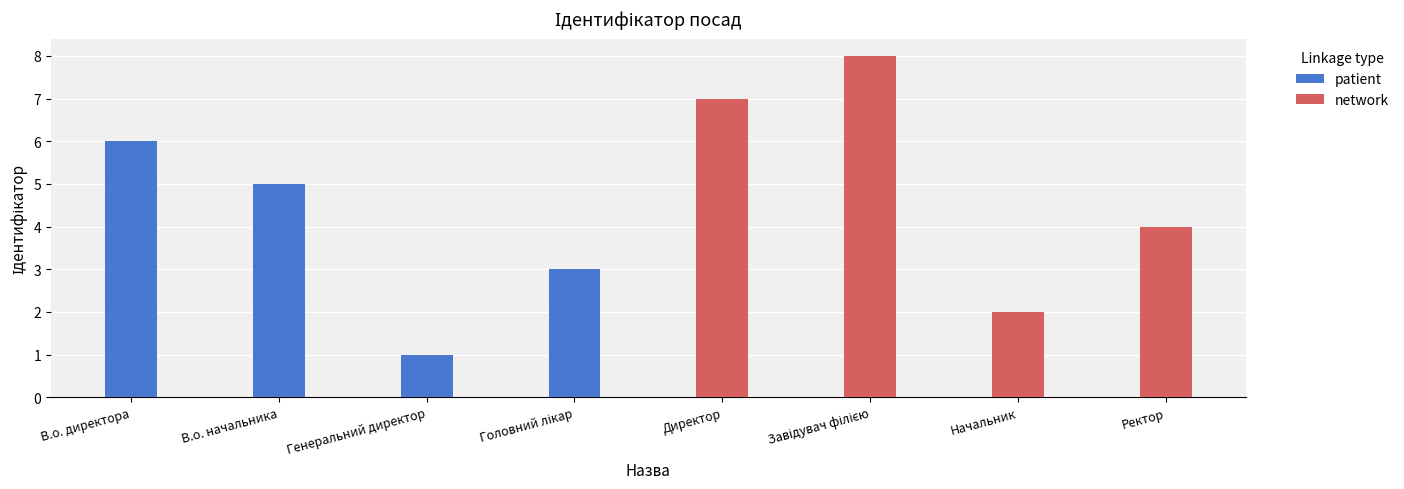

Which series has the widest spread of values?

network